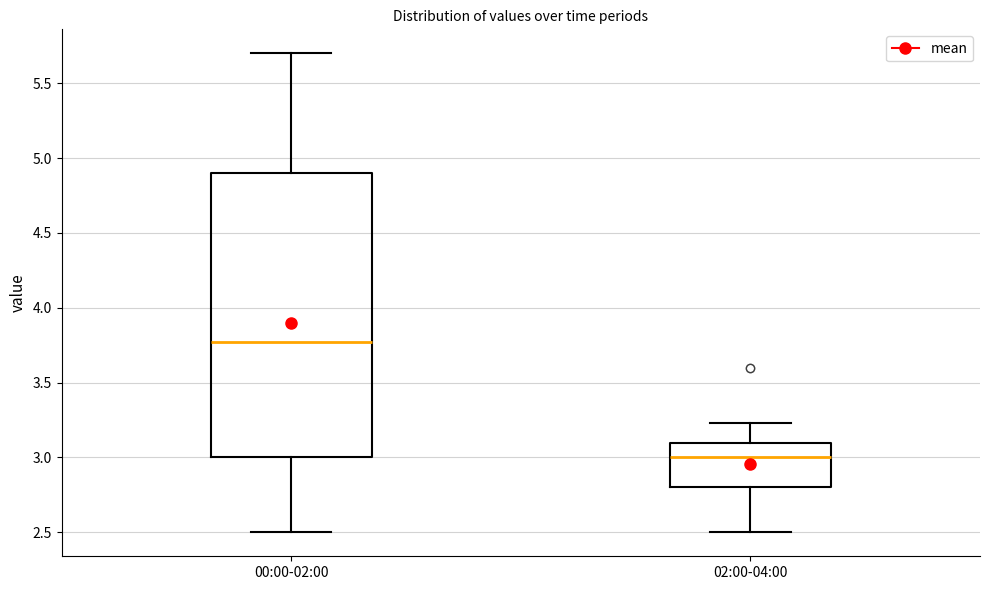

Which box's median line is the highest?

00:00-02:00